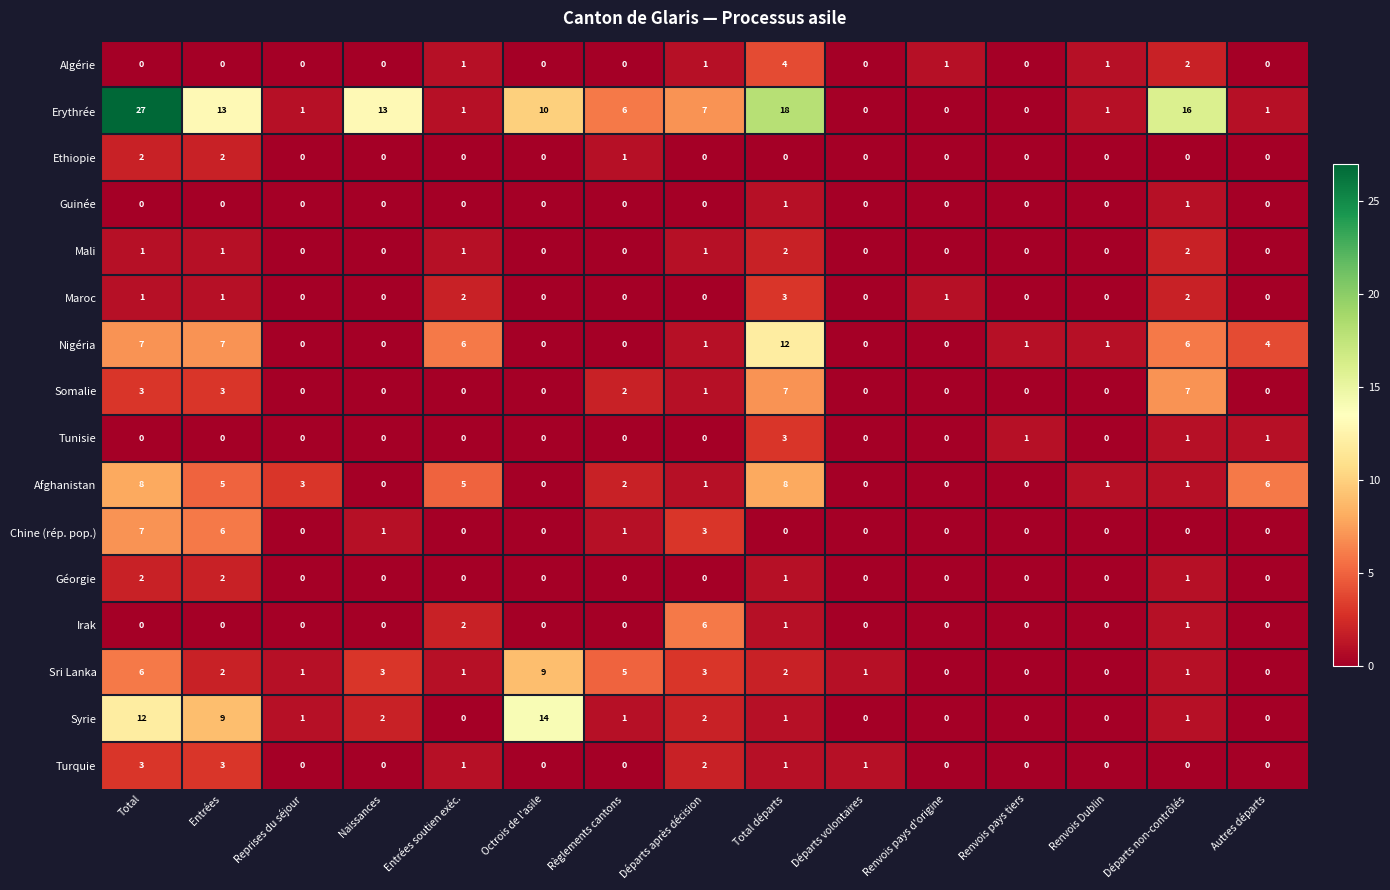

Which series changed the most between Règlements cantons and Renvois pays tiers?

Erythrée